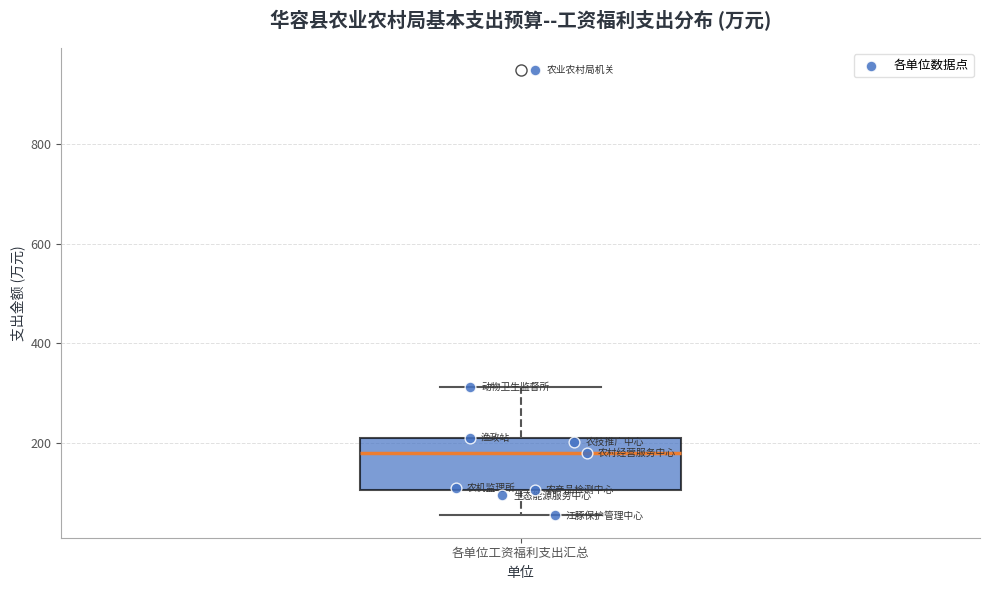

Transcribe this box plot: give where the median line is, the range the box spans, and where the two whiskers end, as read against the y-axis. The values are not printed on the chart, so give them approximately, as read against the axis.

median 180, box 100 to 220, whiskers 60 to 320